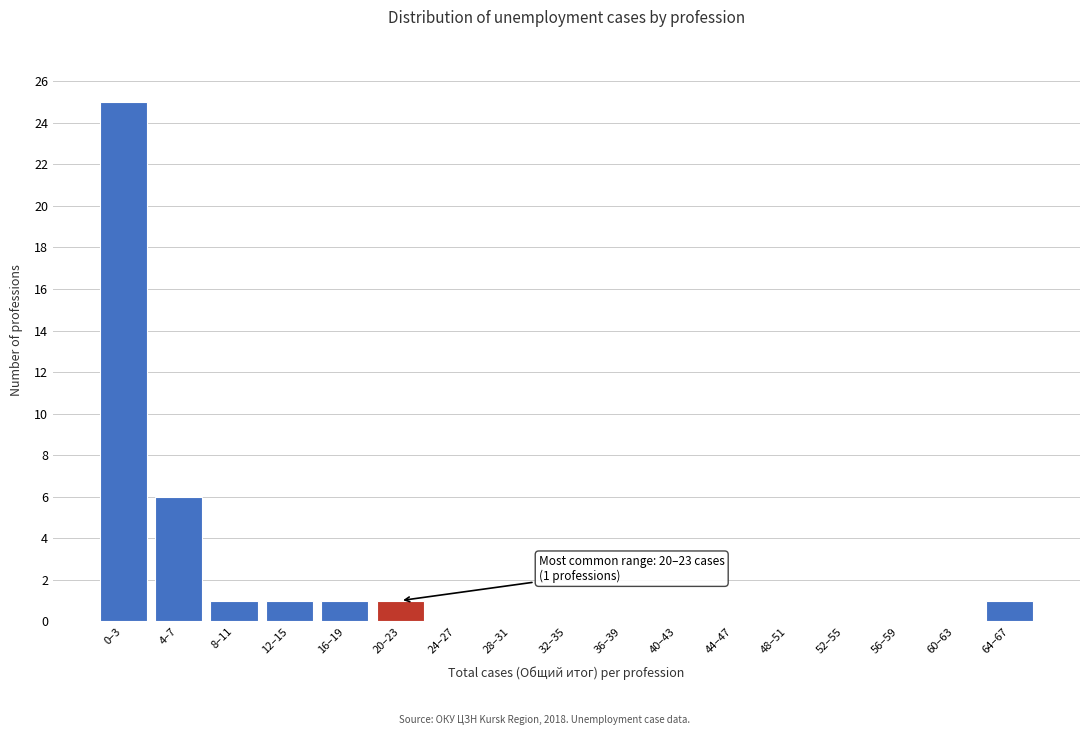

Reading left to right, extract all data points from this chart.

0–3=25	4–7=6	8–11=1	12–15=1	16–19=1	20–23=1	24–27=0	28–31=0	32–35=0	36–39=0	40–43=0	44–47=0	48–51=0	52–55=0	56–59=0	60–63=0	64–67=1